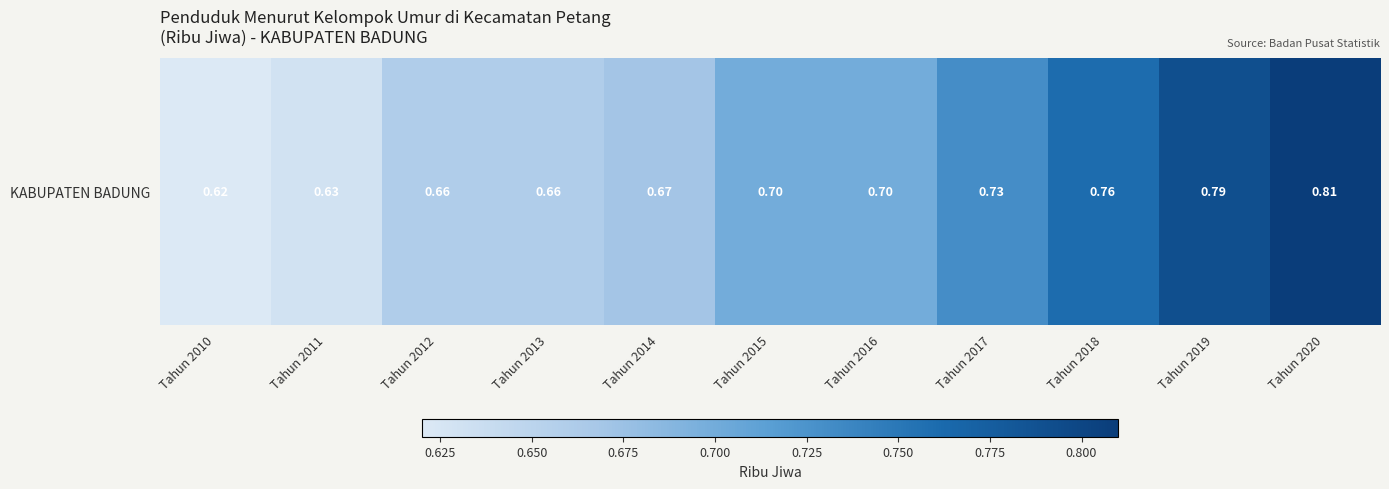

How many series are shown in this chart?

1